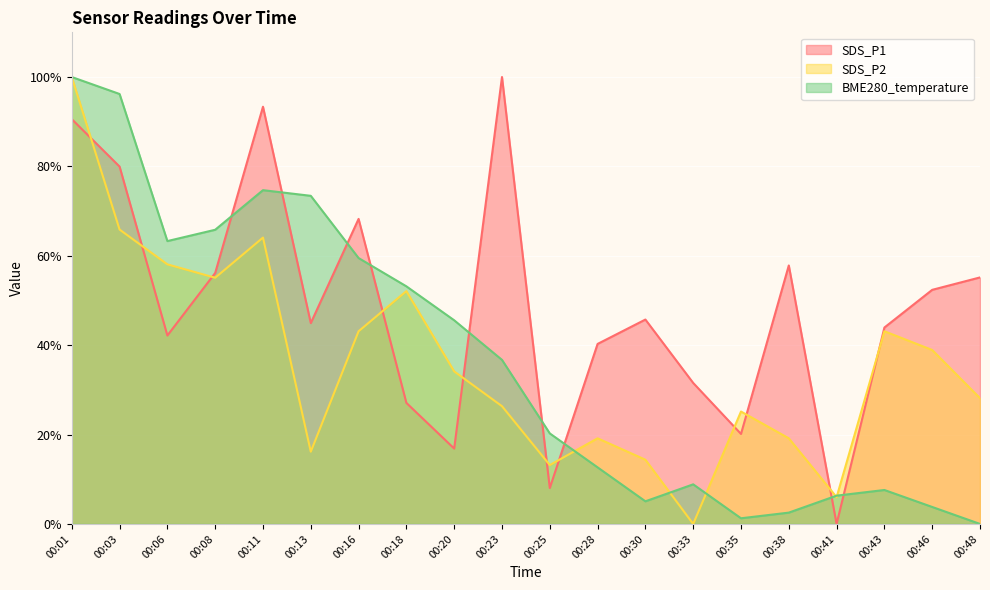

How many values in the SDS_P2 series are below 34?

10